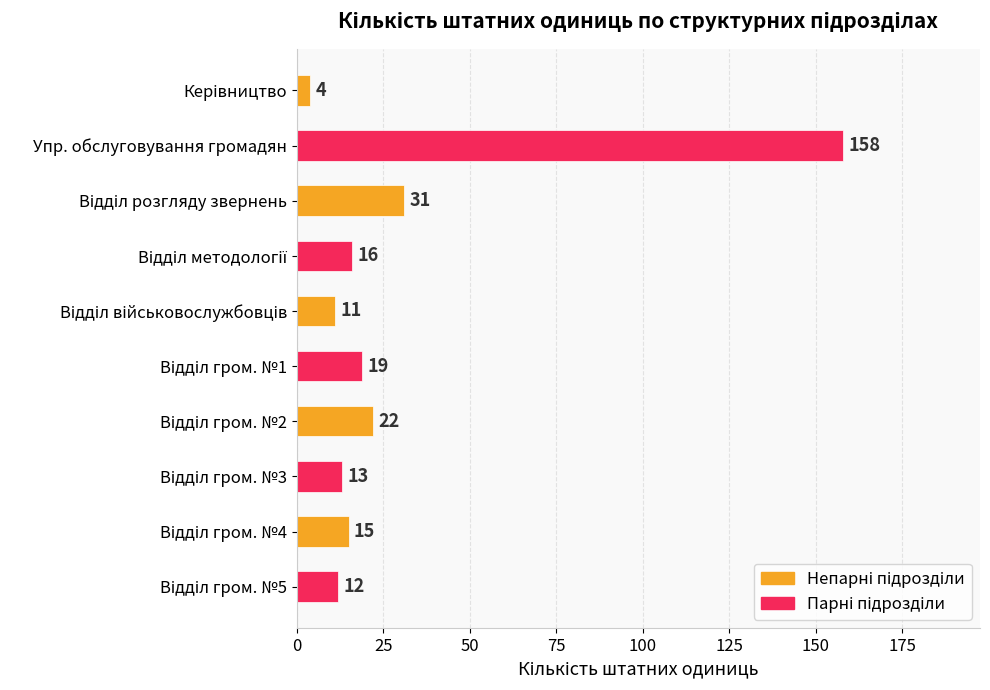

What is the smallest value displayed?

4